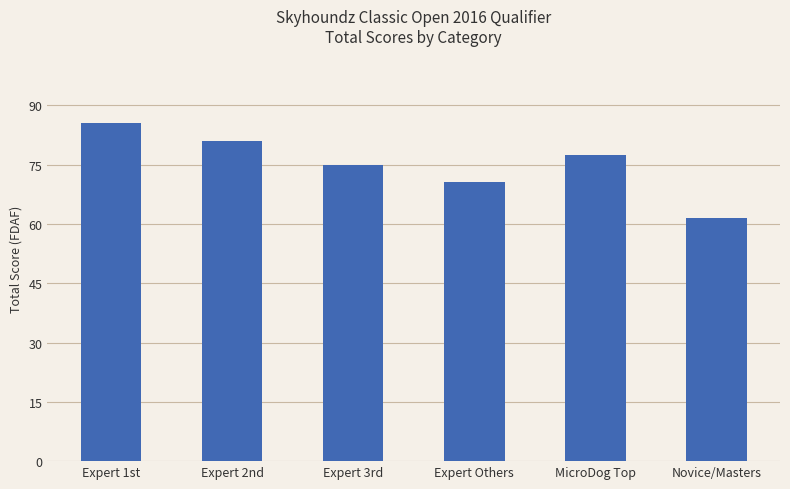

Is it true that the value at Expert Others is 114.3?

False